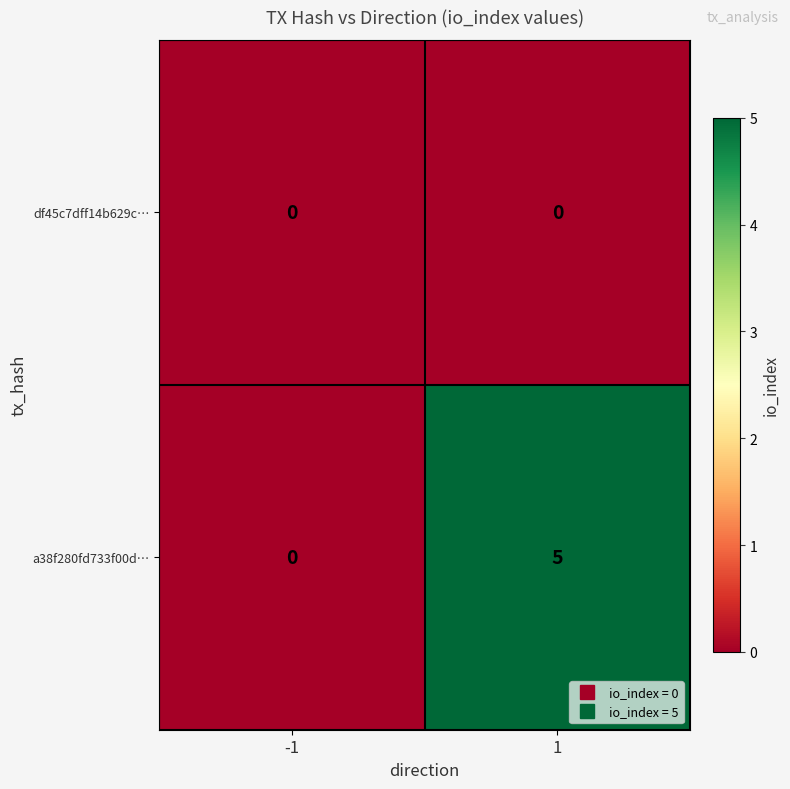

What is the maximum value for a38f280fd733f00d…?

5